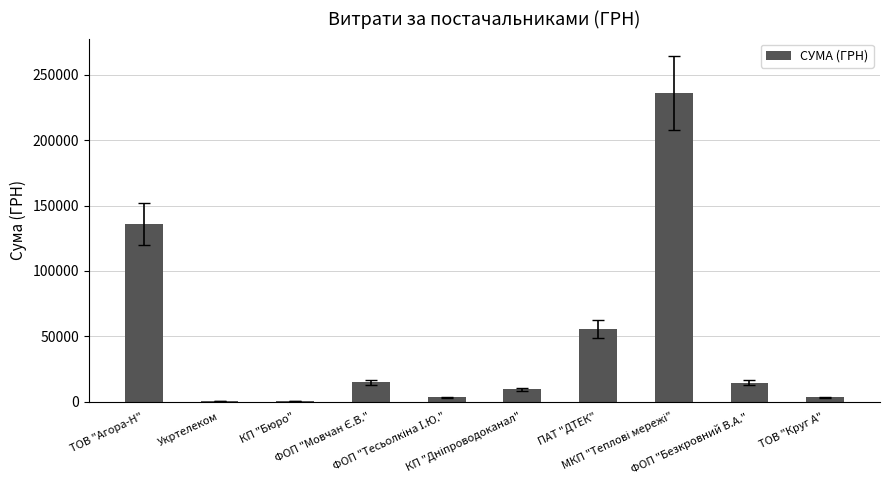

What is the greatest value displayed?

236182.0